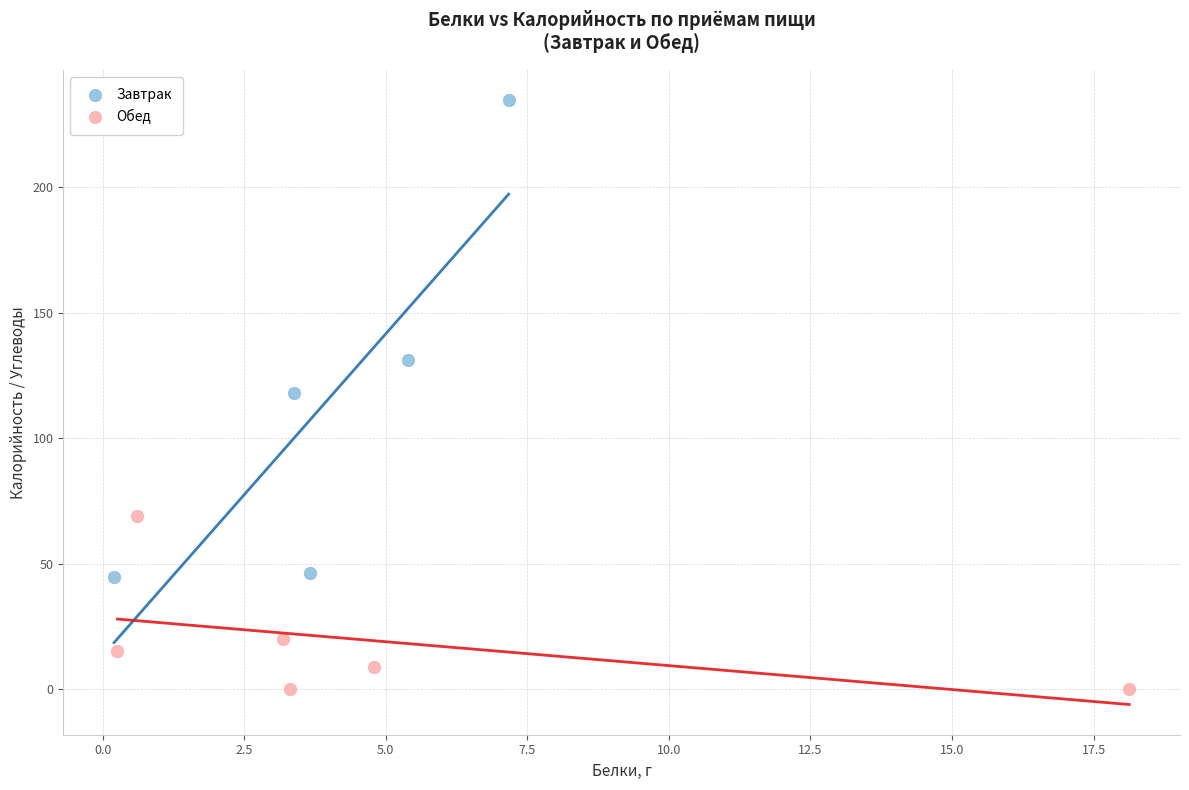

Which series reaches the minimum Y coordinate?

Обед